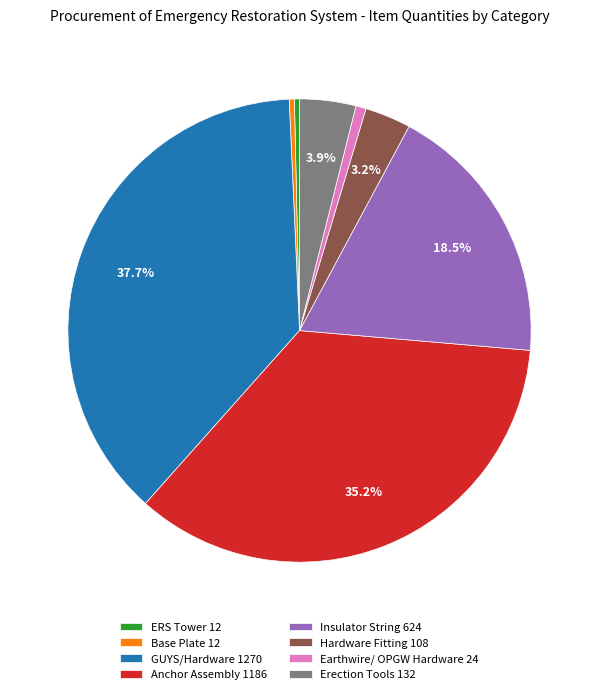

To the nearest percent, what is the combined percentage of GUYS/Hardware and ERS Tower?

38%